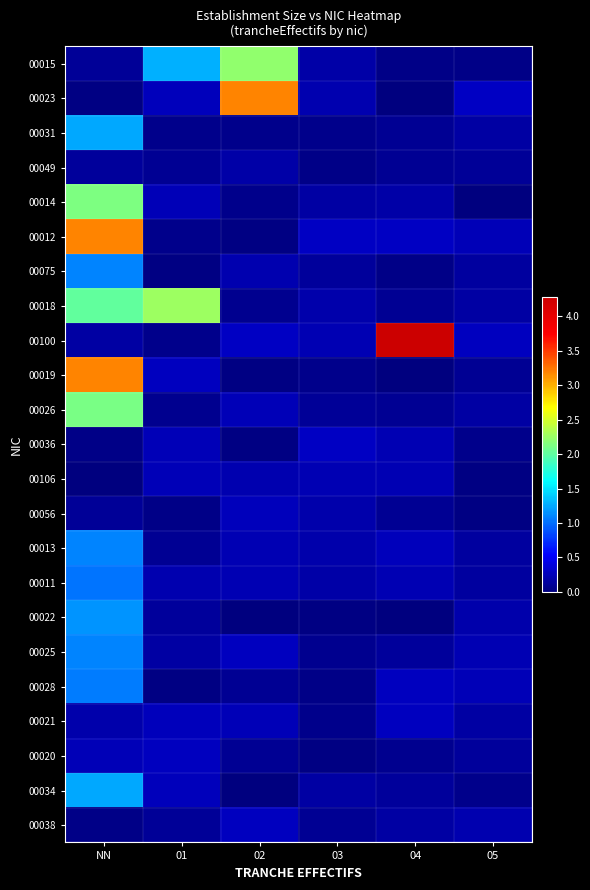

How many categories are shown in the chart?

6